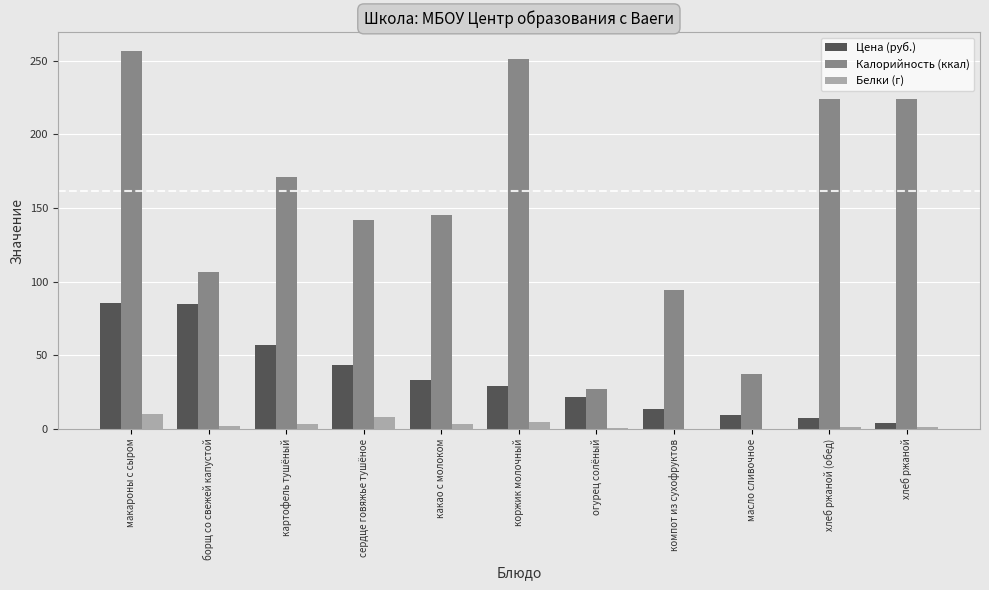

How many categories are shown in the chart?

11